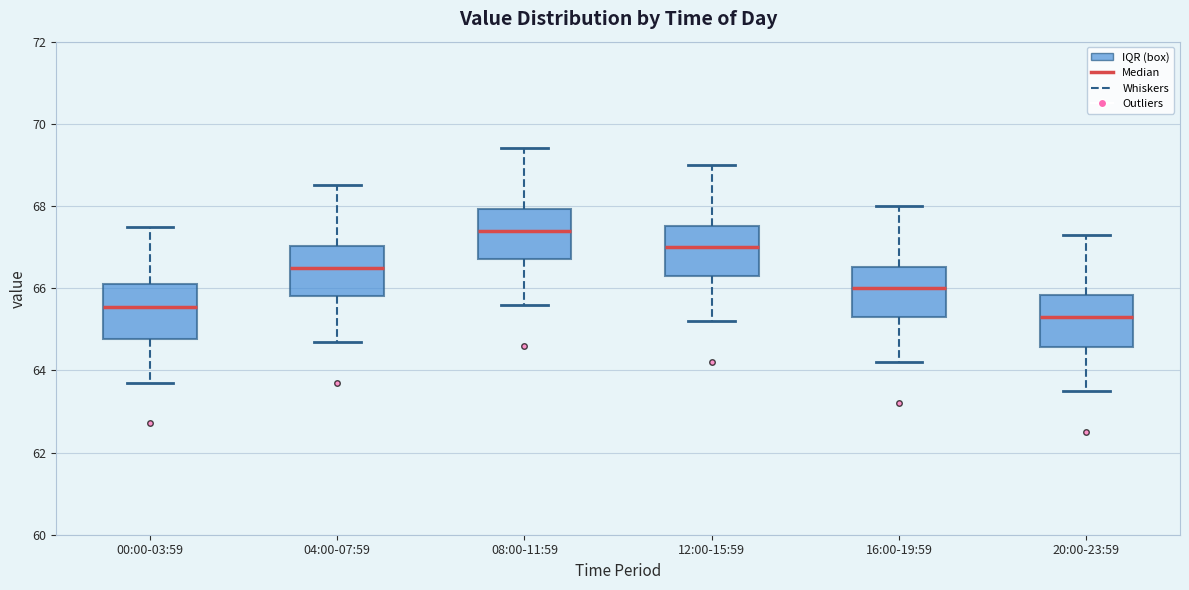

Where is the lower edge of the box for 08:00-11:59 on the y-axis? The values are not printed on the chart, so give them approximately, as read against the axis.

66.8